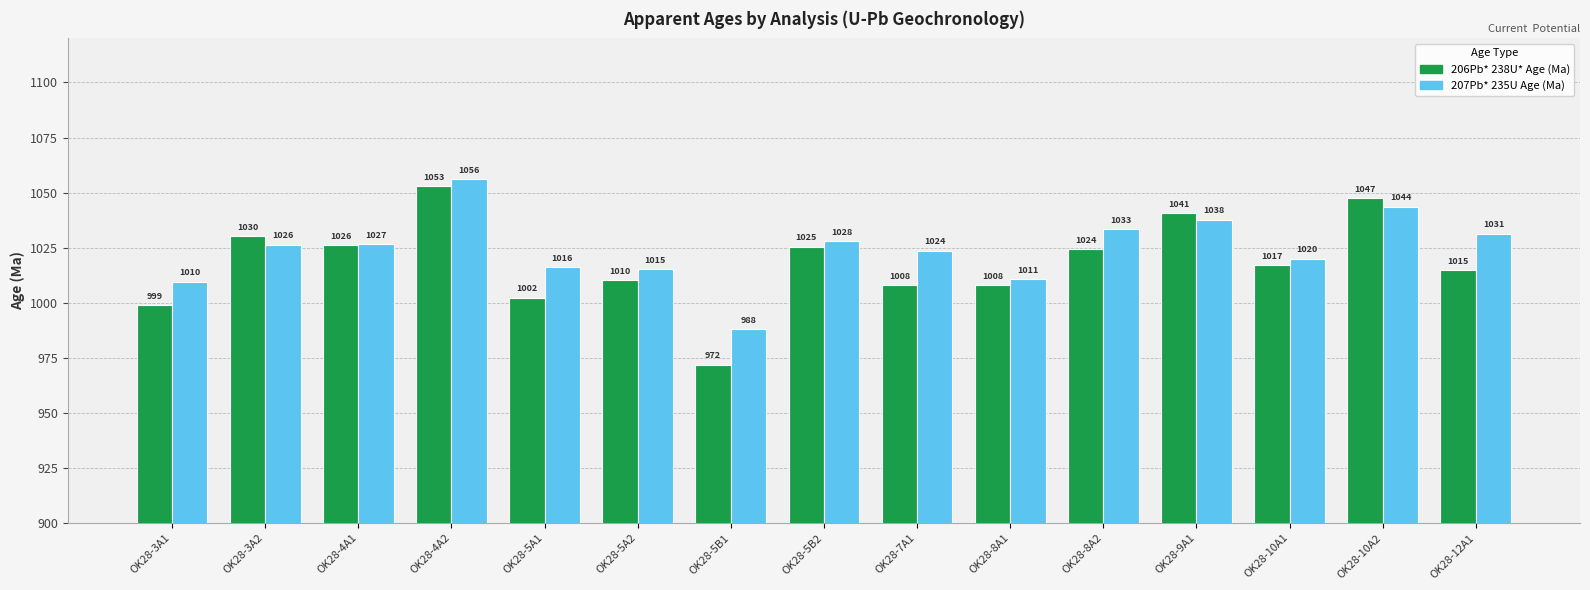

Is the value of 207Pb* 235U Age (Ma) at OK28-5A1 greater than the value of 206Pb* 238U* Age (Ma) at OK28-3A2?

No